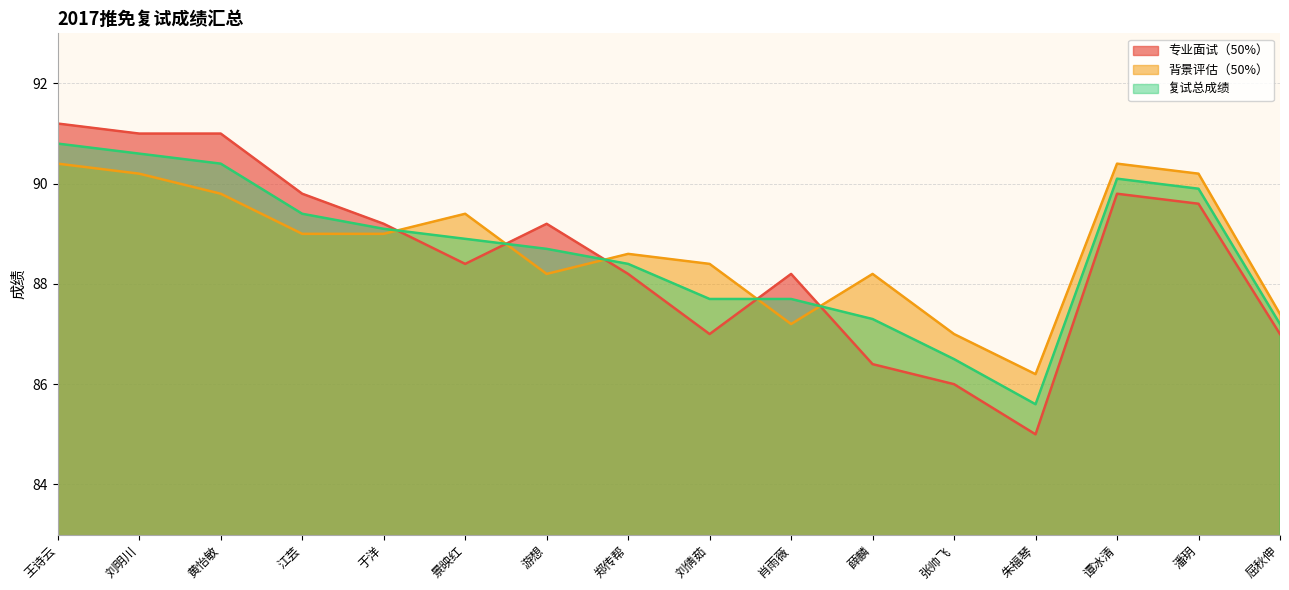

Rank the categories by 背景评估（50%） value from highest to lowest.

王诗云, 谭冰清, 刘明川, 潘玥, 黄怡敏, 景映红, 江芸, 于洋, 郑传帮, 刘倩茹, 游想, 薛麟, 屈秋伸, 肖雨薇, 张帅飞, 朱福琴